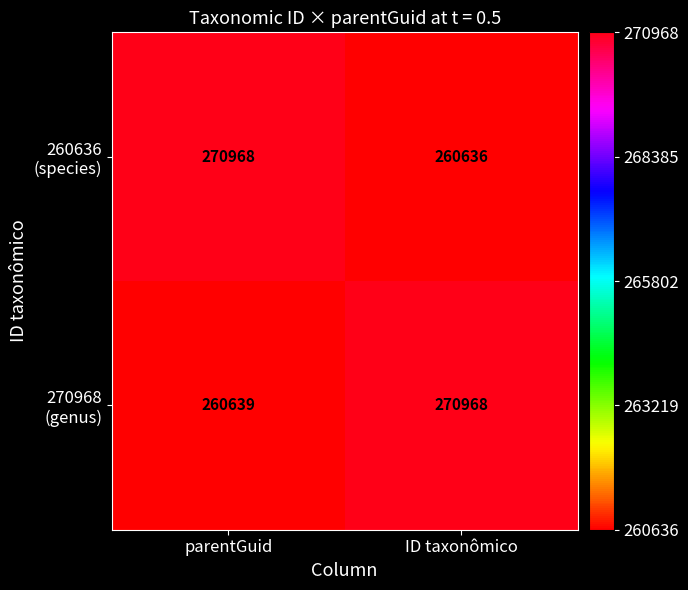

At which category is the sum across all series the highest?

parentGuid